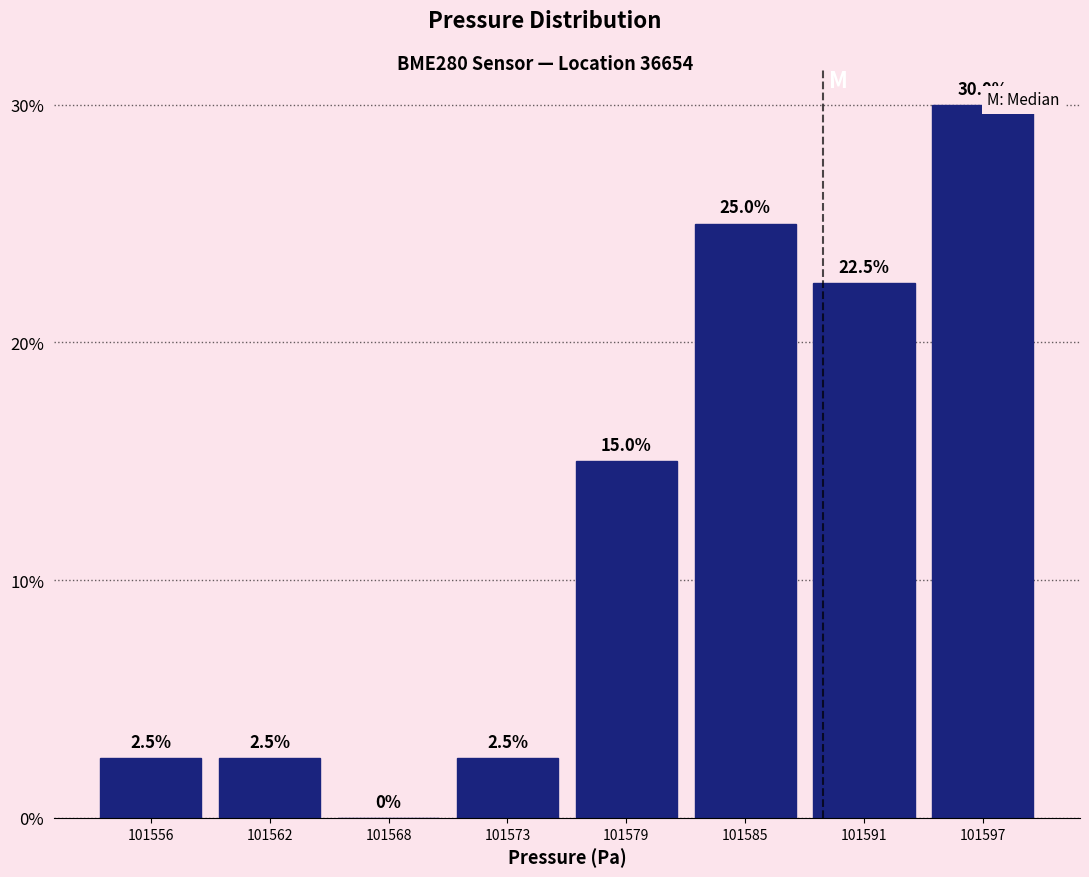

Reading left to right, list every bar in this chart as the range it spans on the x-axis followed by its height. The bar edges are not printed on the chart, so give them approximately, as read against the axis.

101553 to 101559: 2.5
101559 to 101565: 2.5
101565 to 101570: 0.0
101570 to 101576: 2.5
101576 to 101582: 15.0
101582 to 101588: 25.0
101588 to 101594: 22.5
101594 to 101600: 30.0